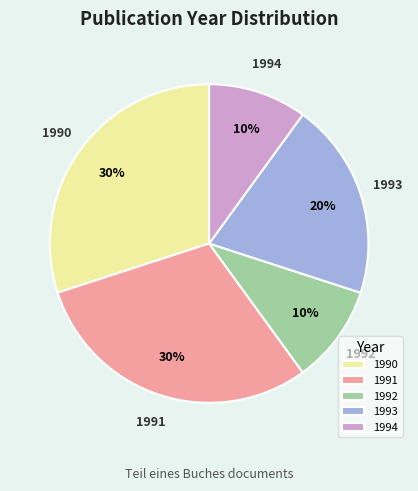

The 1990 slice represents 21% of the pie. True or false?

False